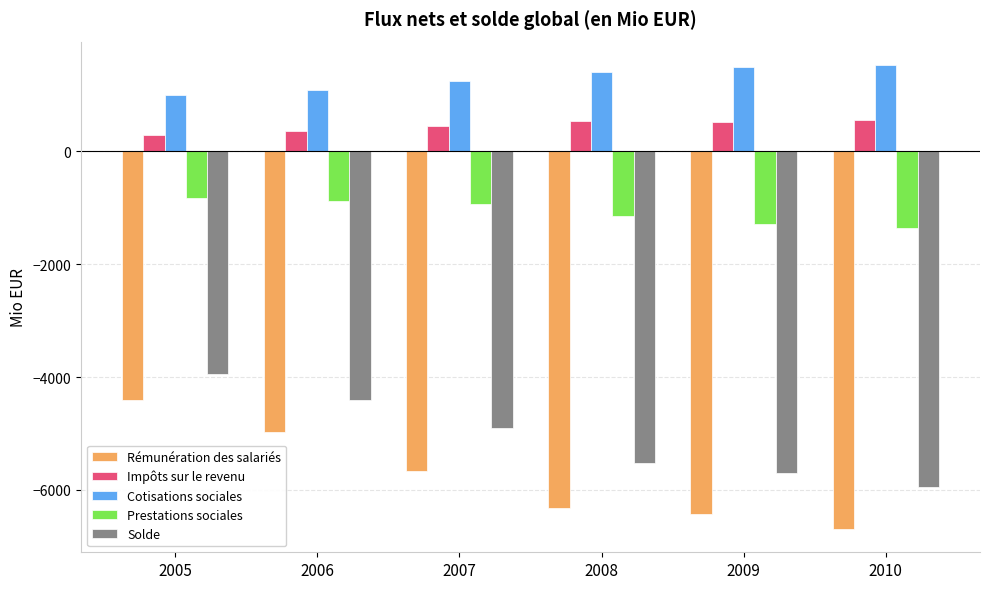

At which category is the sum across all series the highest?

2005